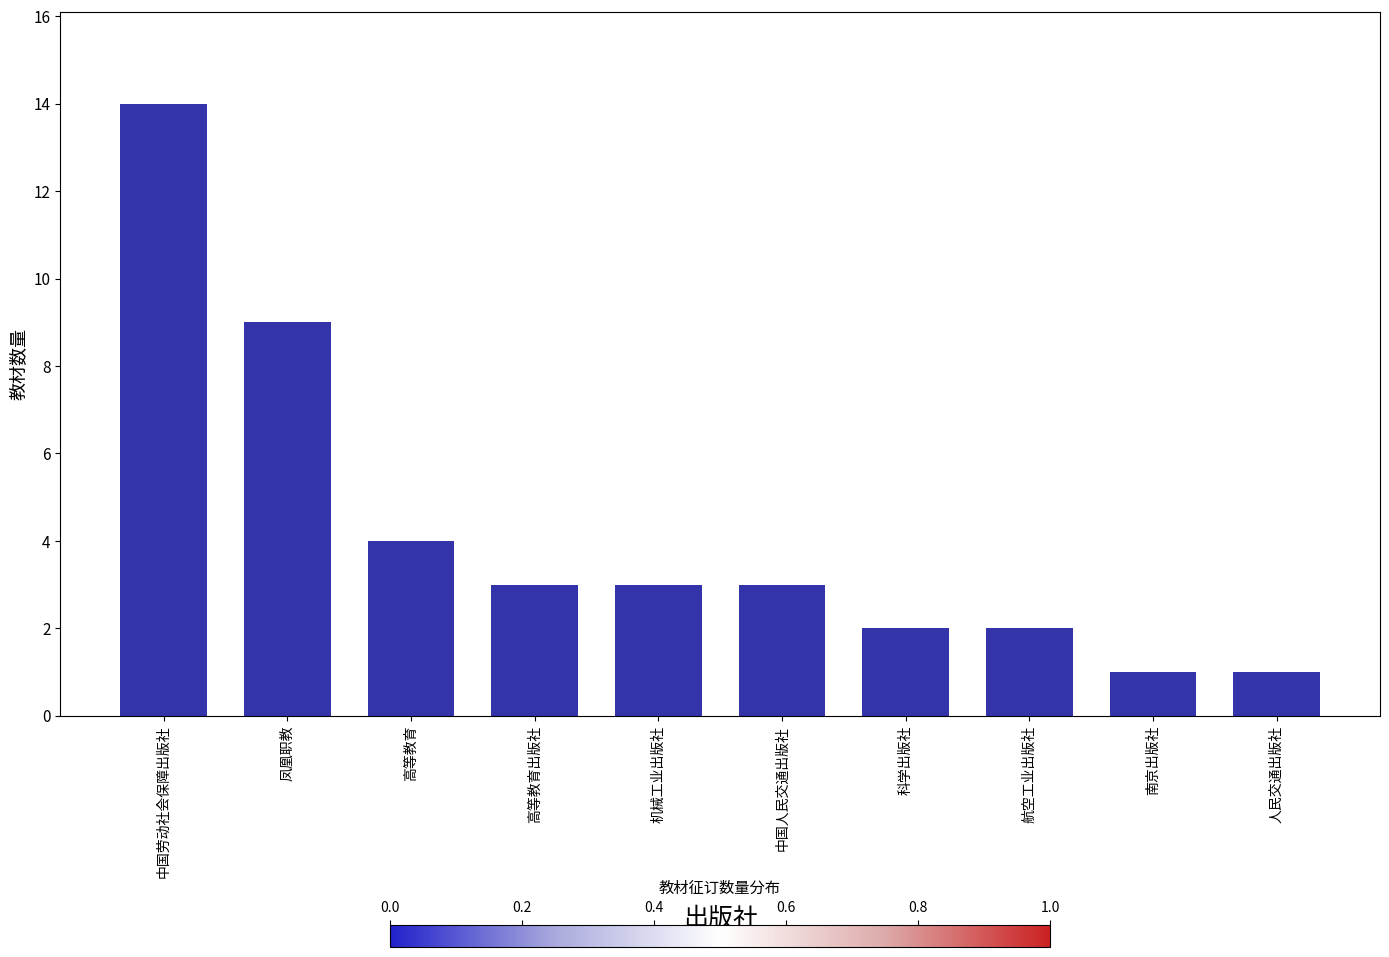

Reading right to left, transcribe all the data shown in this chart.

人民交通出版社=1	南京出版社=1	航空工业出版社=2	科学出版社=2	中国人民交通出版社=3	机械工业出版社=3	高等教育出版社=3	高等教育=4	凤凰职教=9	中国劳动社会保障出版社=14